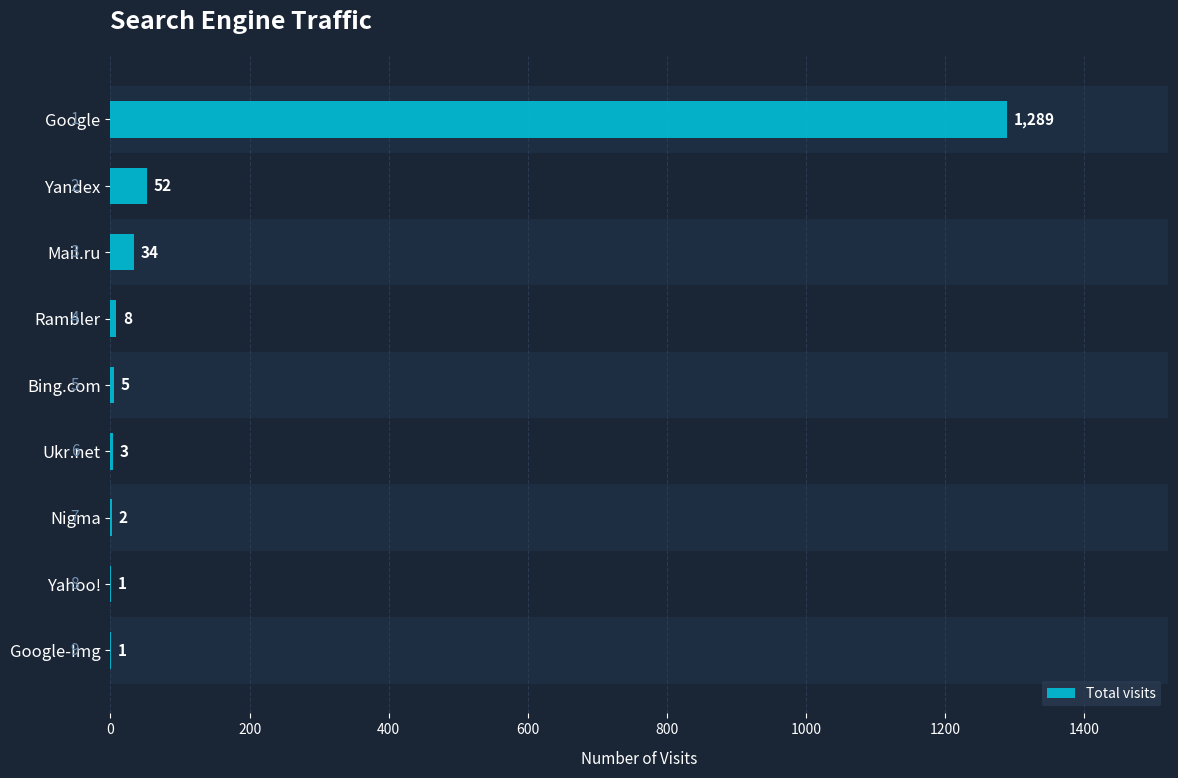

Are the bars horizontal?

Yes